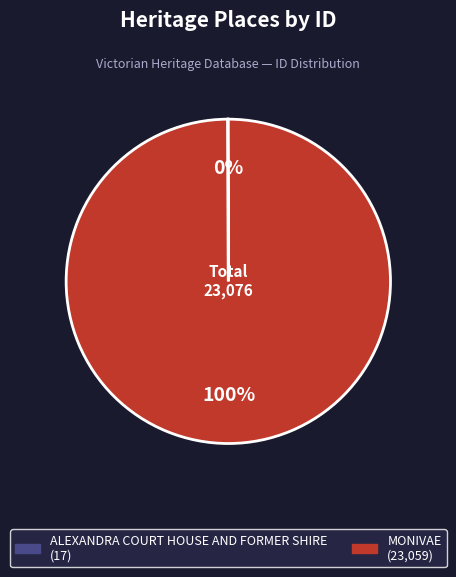

Which slice is the largest?

MONIVAE